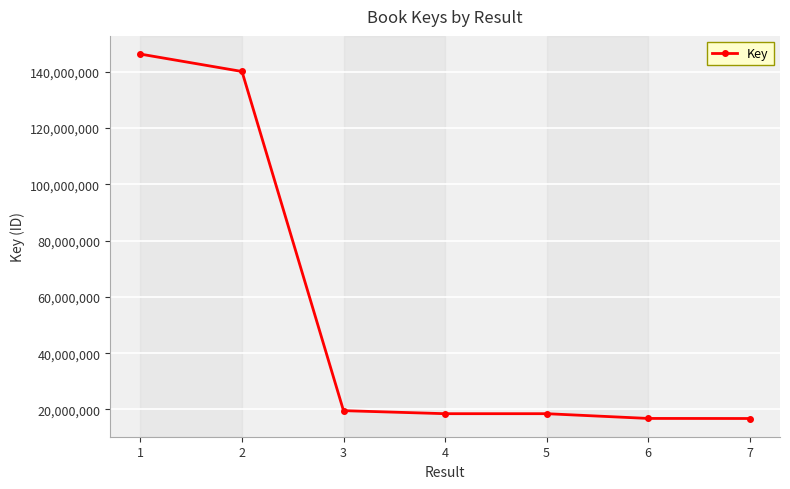

What is the sum of all values?

376612279